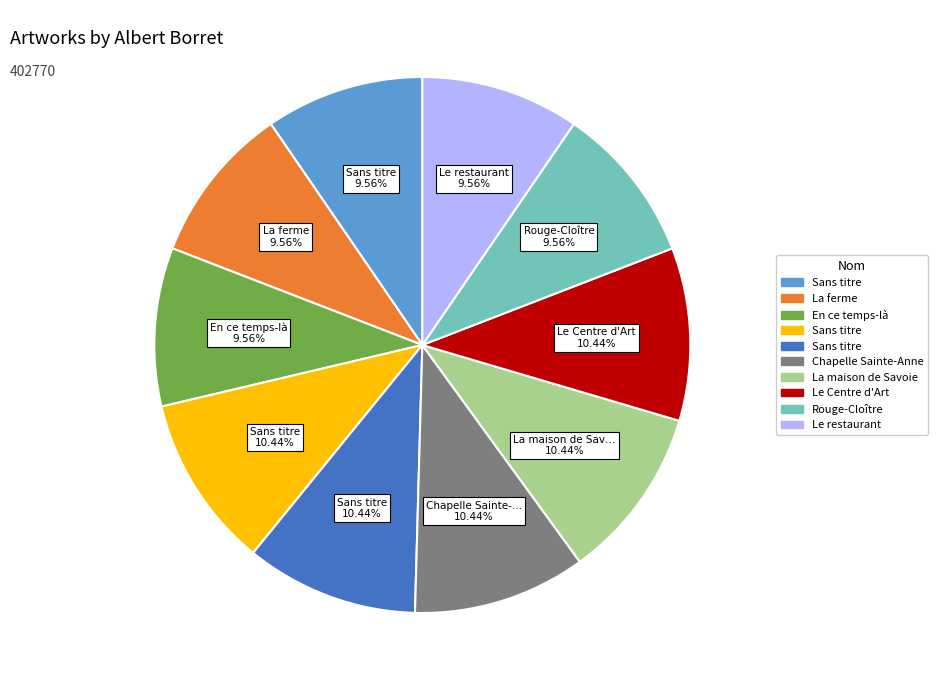

How many slices are in this pie chart?

10